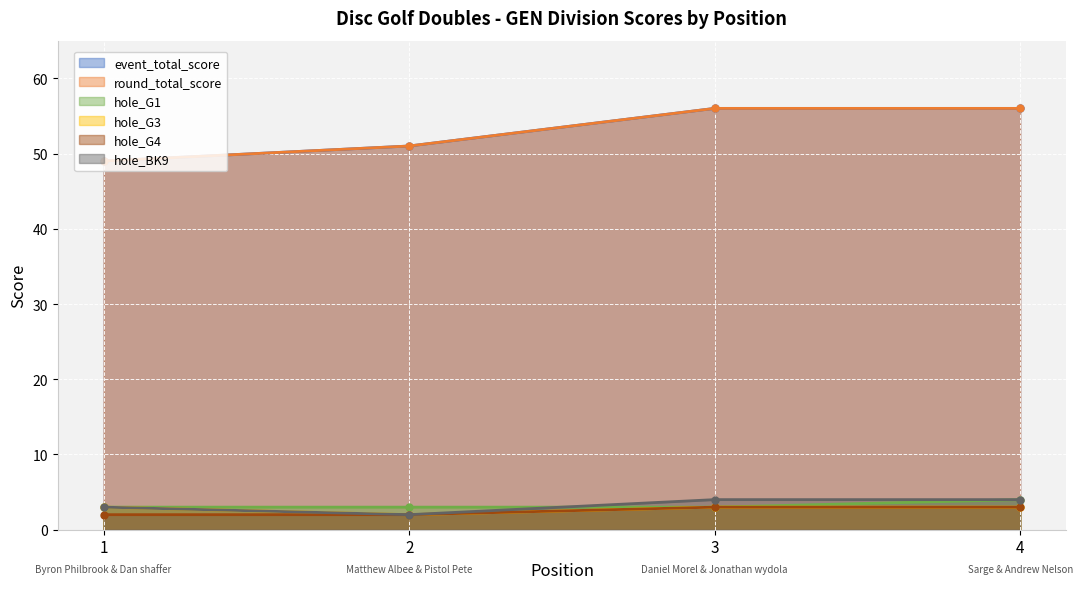

What is the value of the hole_BK9 point at the 1st from the left?

3